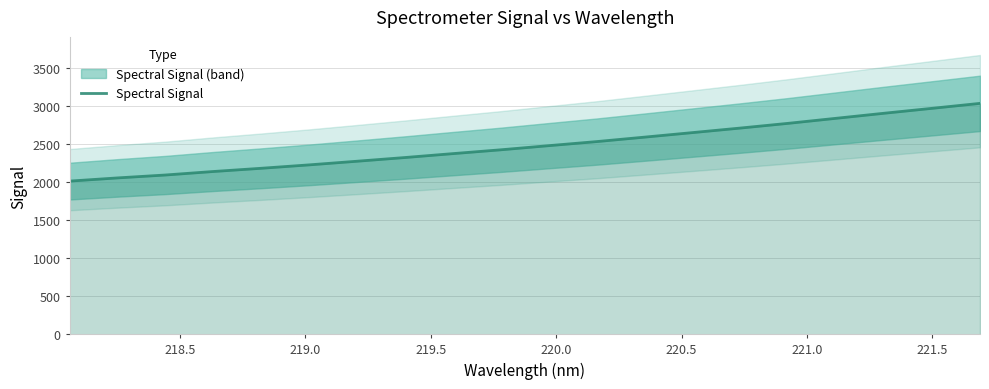

What is the value of the 13th point from the left?

2589.8